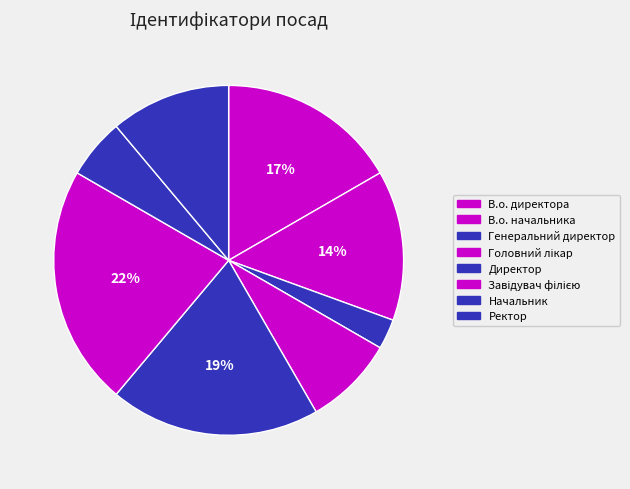

Does Завідувач філією account for over 50% of the chart?

No